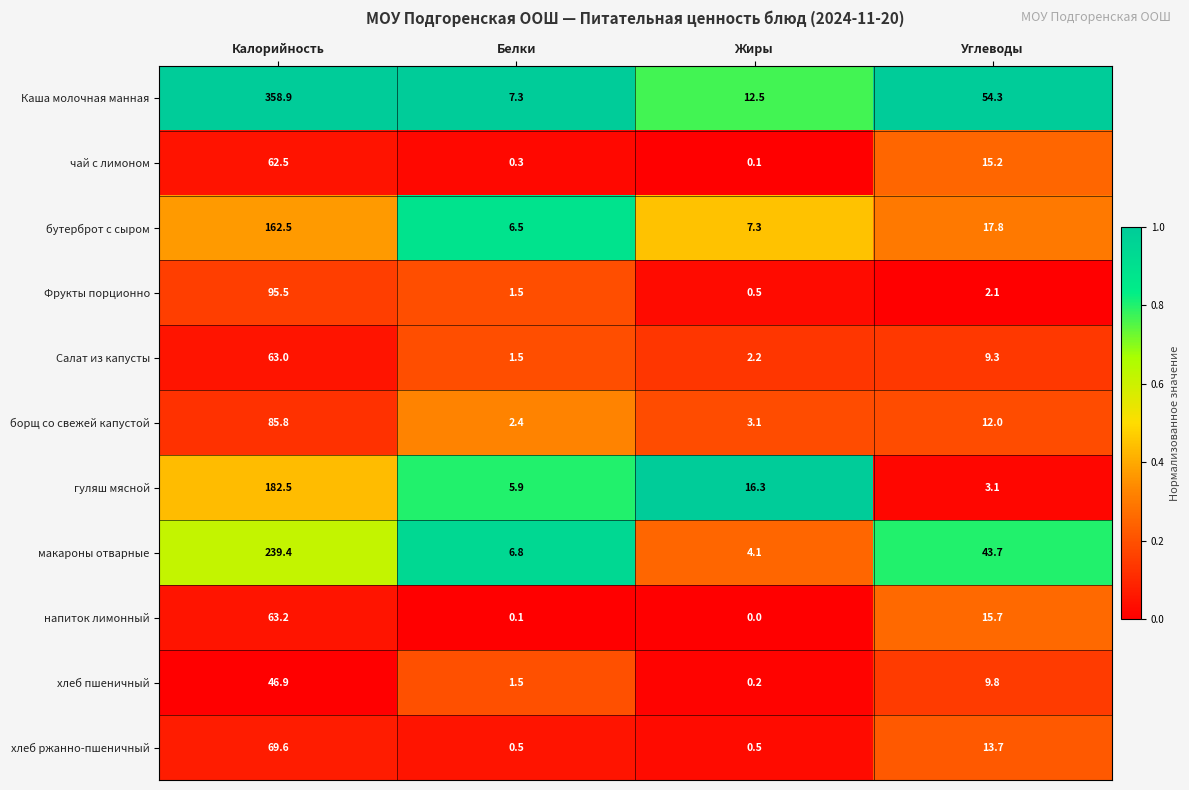

Rank the series at Калорийность from highest to lowest value.

Каша молочная манная, макароны отварные, гуляш мясной, бутерброт с сыром, Фрукты порционно, борщ со свежей капустой, хлеб ржанно-пшеничный, напиток лимонный, Салат из капусты, чай с лимоном, хлеб пшеничный